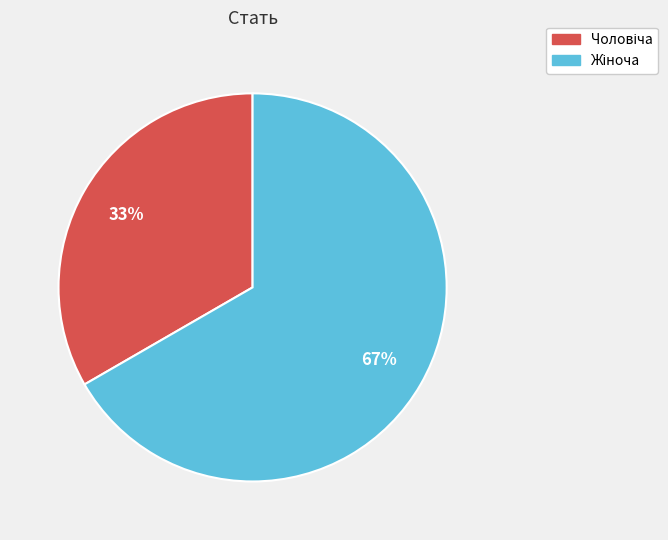

To the nearest percent, what is the average slice percentage?

50%